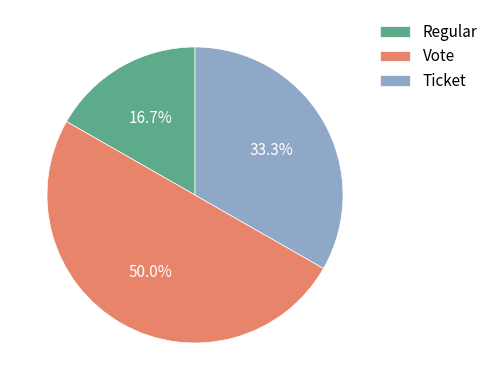

To the nearest percent, what is the average slice percentage?

33%